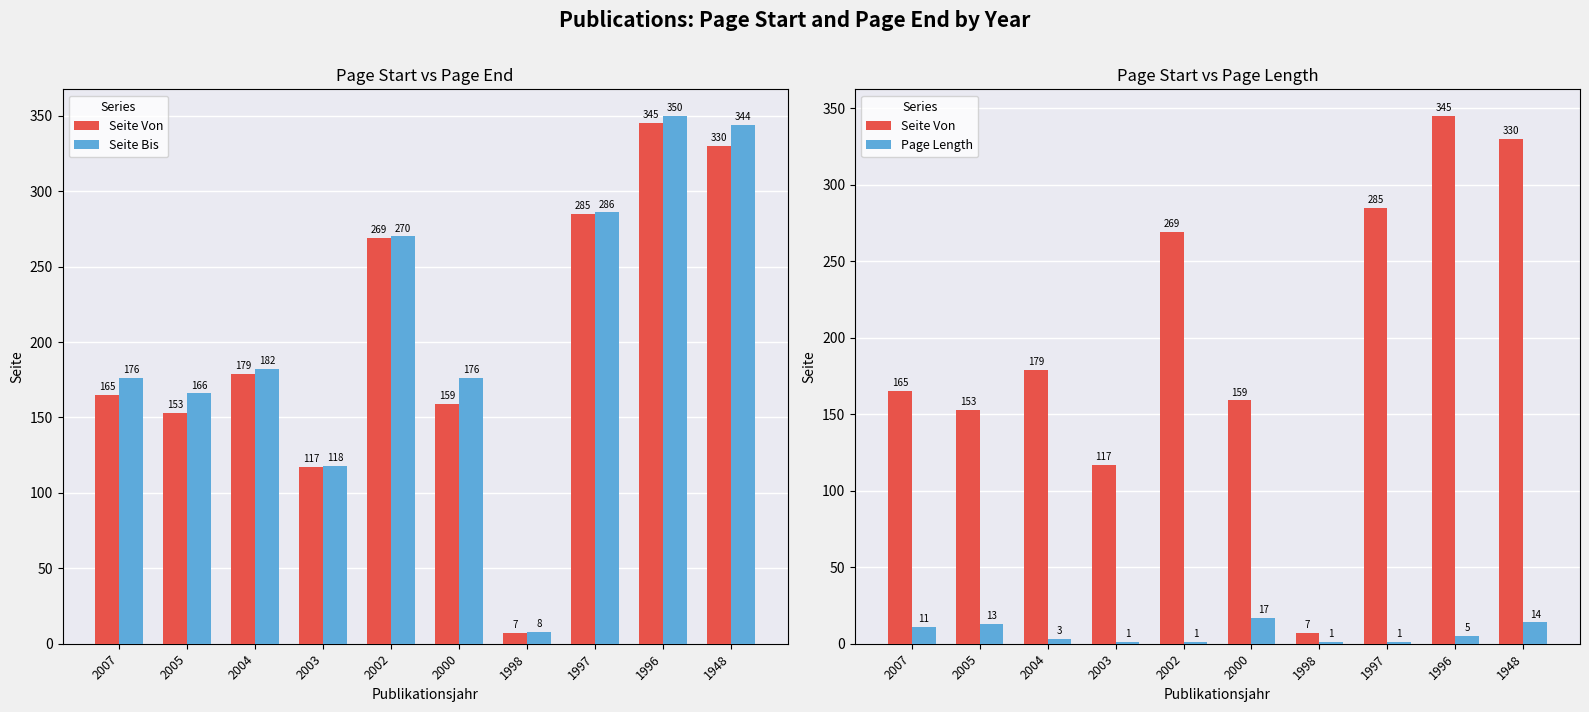

Where is Seite Bis nearest to the value 179?

2007